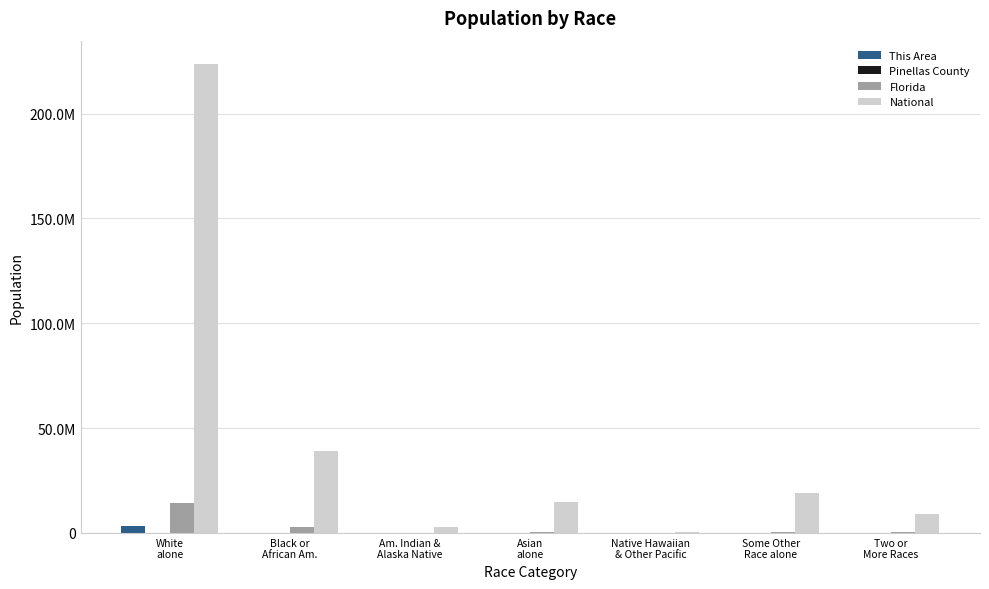

True or false: Florida has a value of 20884072 at White
alone.

False